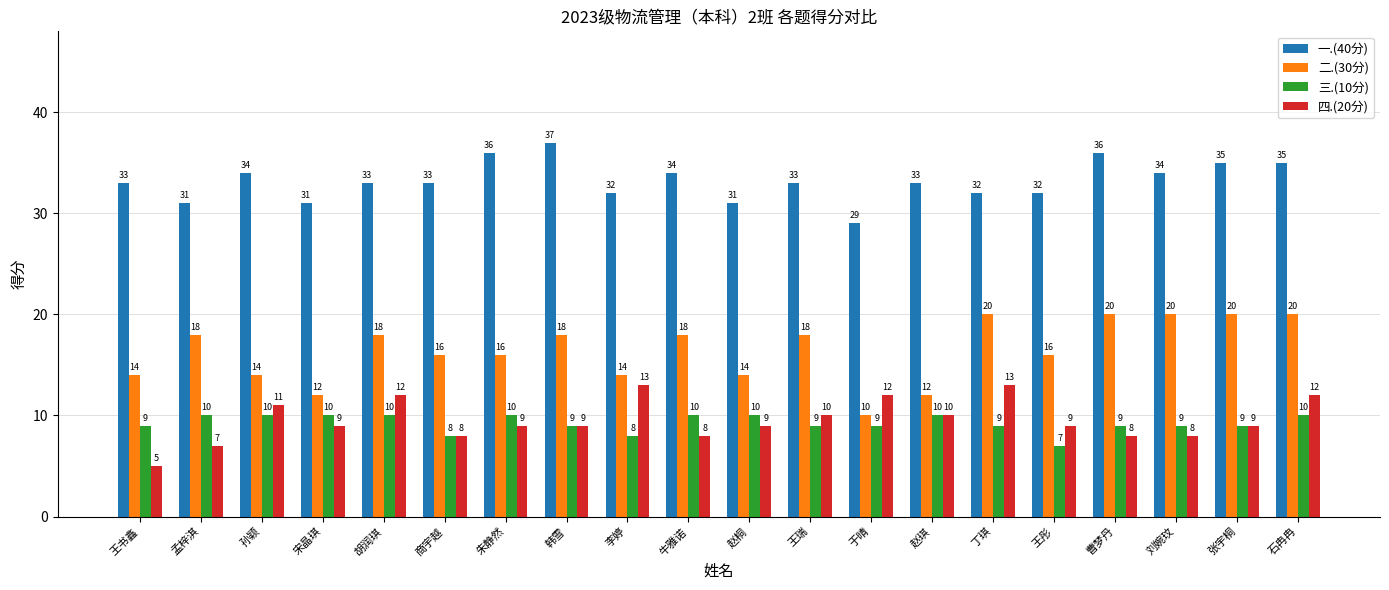

At which category does the chart reach its minimum across all series?

王书鑫